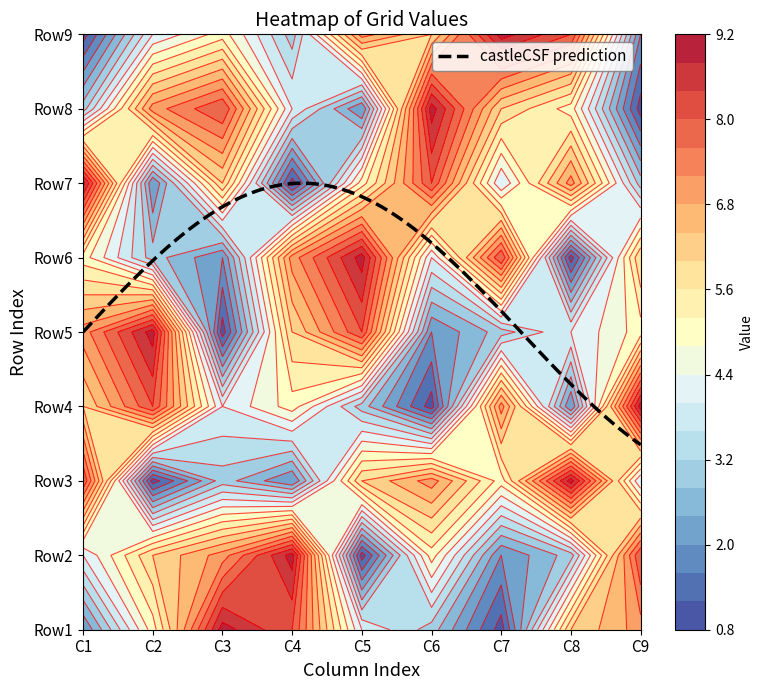

The Row4 series shows 5 at 3. True or false?

True